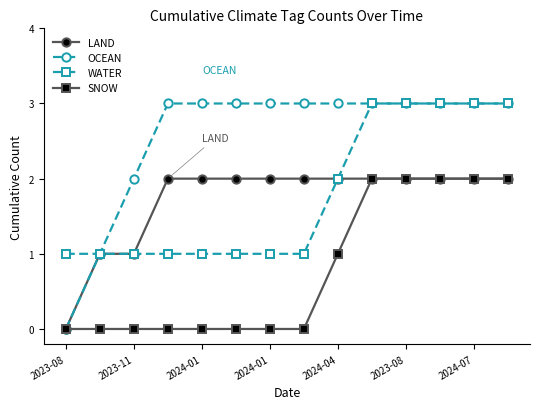

What is the maximum value shown in the chart?

3